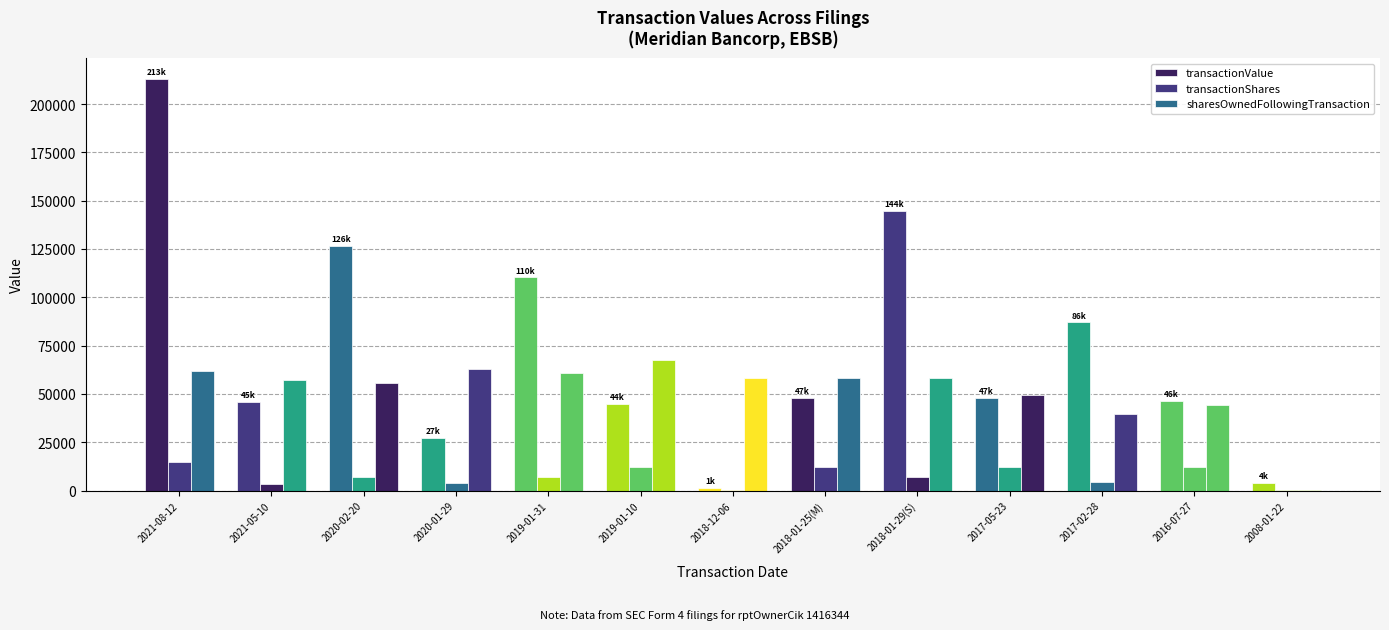

What is the label of the 7th bar from the left?

2018-12-06